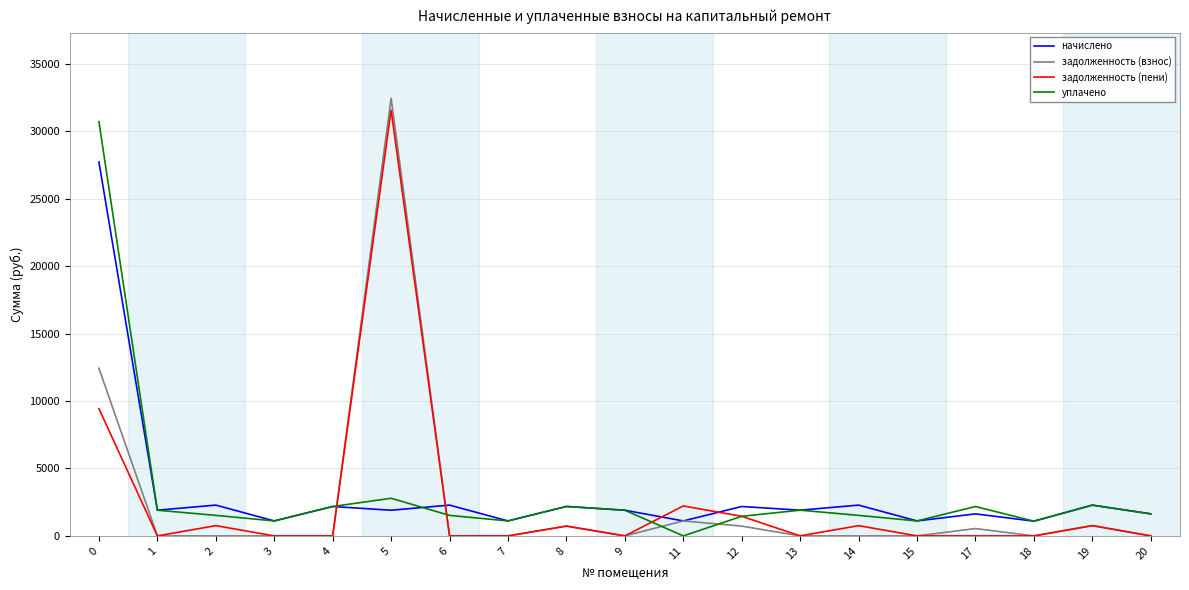

What is the difference between the highest and lowest values at 15?

1109.8